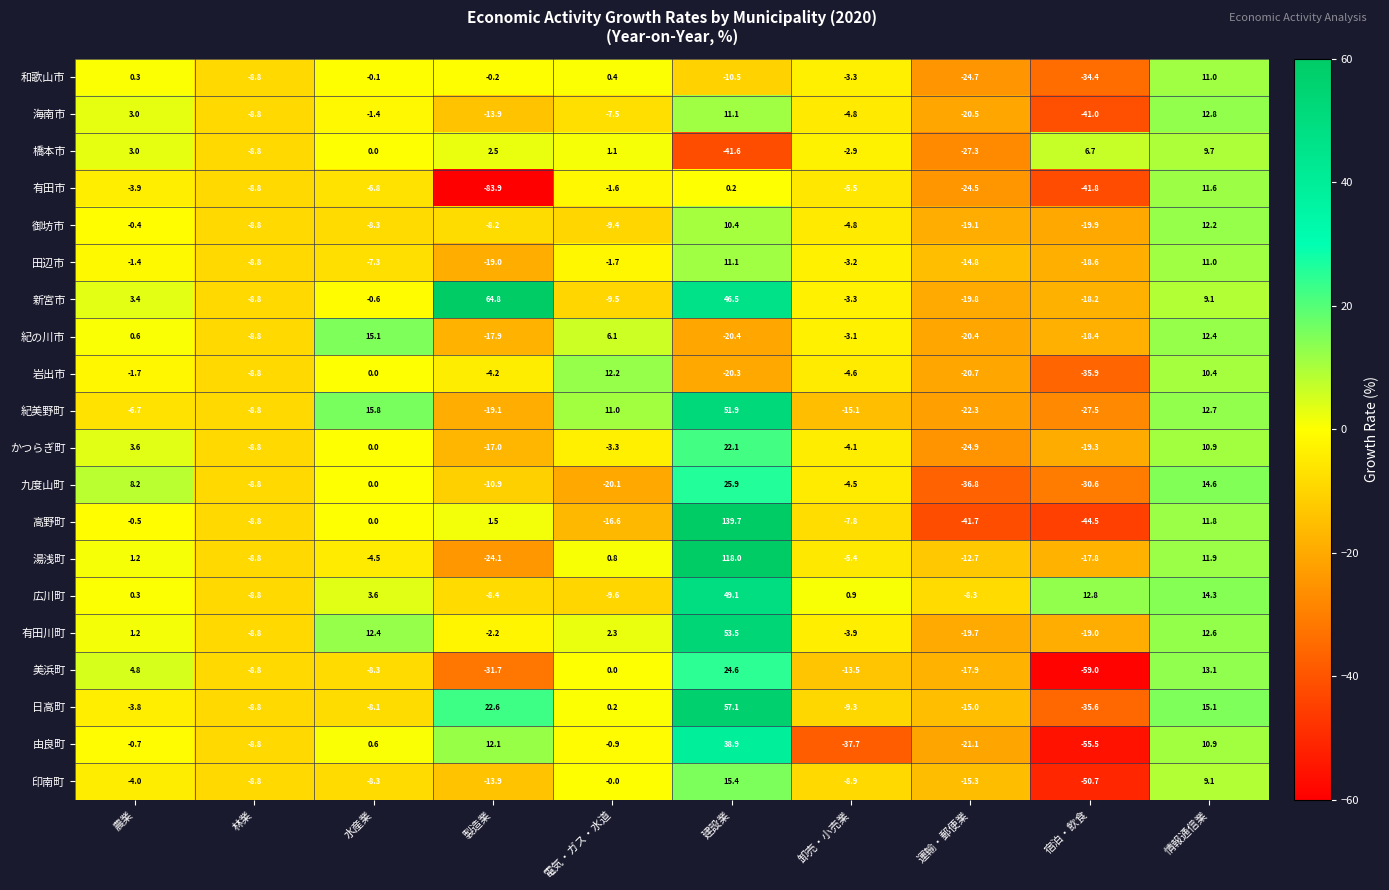

Which category has the lowest value in the 岩出市 series?

宿泊・飲食